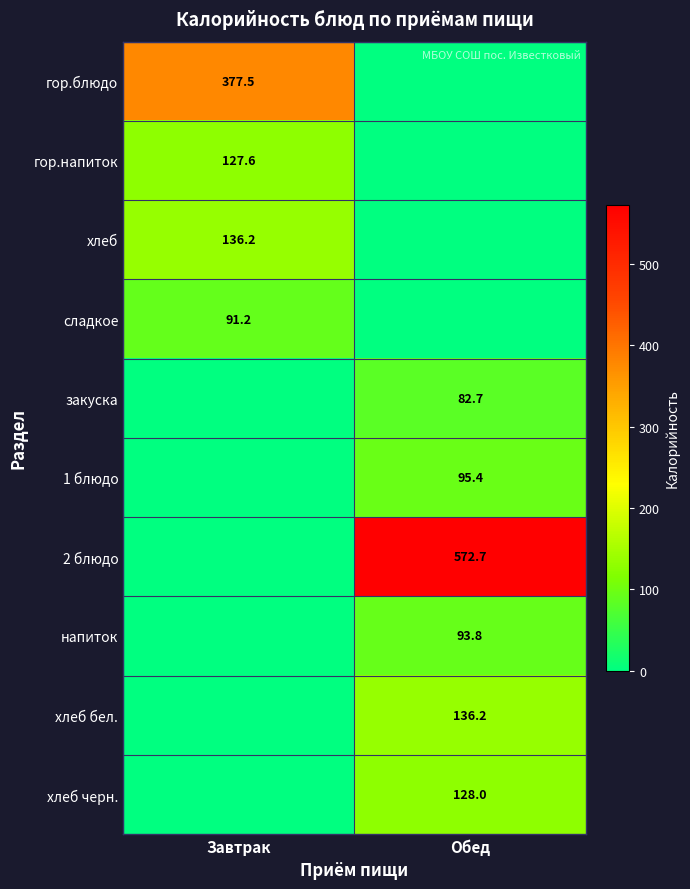

True or false: хлеб бел. has a value of 59.3 at Обед.

False